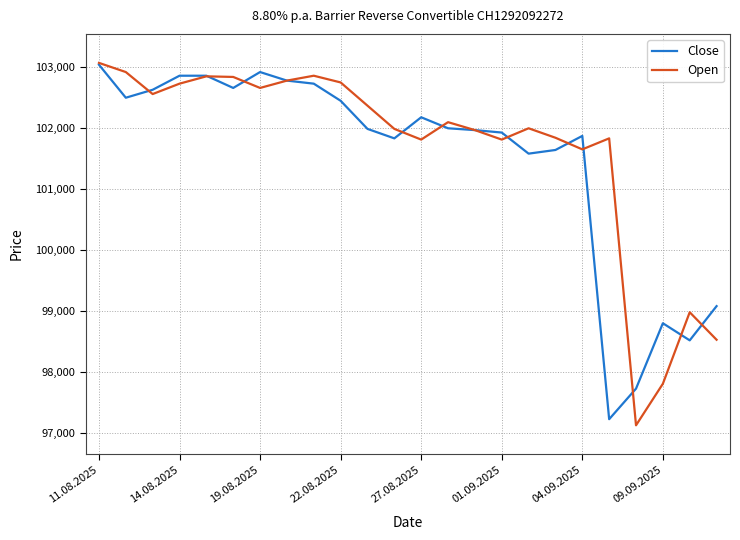

What is the maximum value shown in the chart?

103060